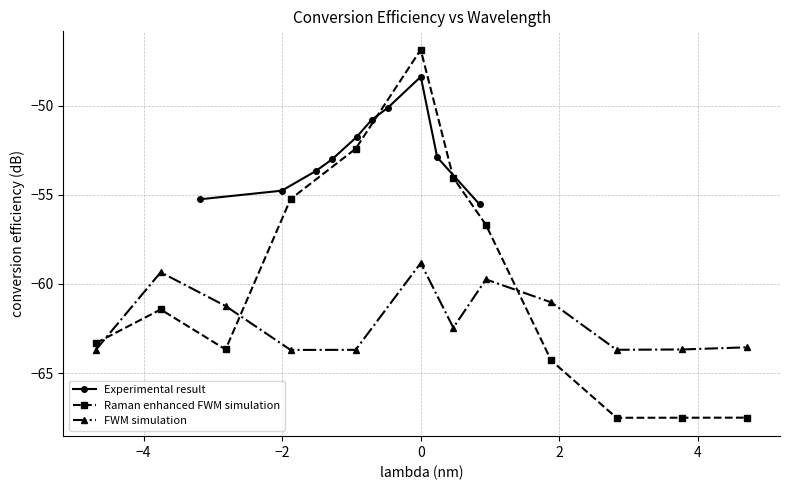

True or false: FWM simulation and Raman enhanced FWM simulation intersect in this chart.

True